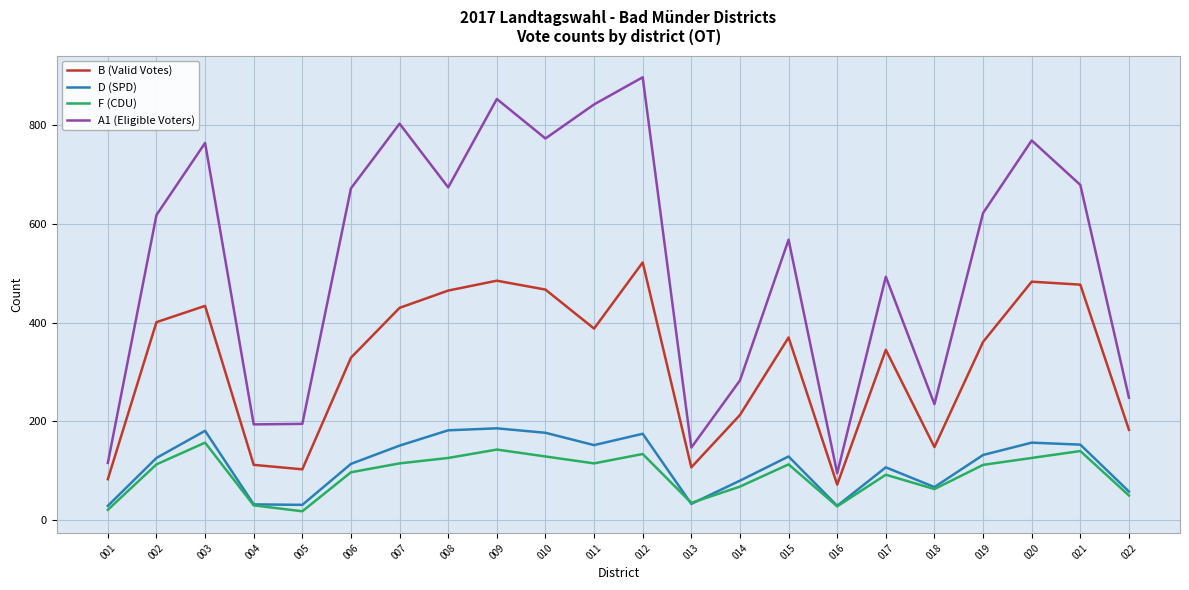

What is the sum of the A1 (Eligible Voters) values at 002 and 020?

1387